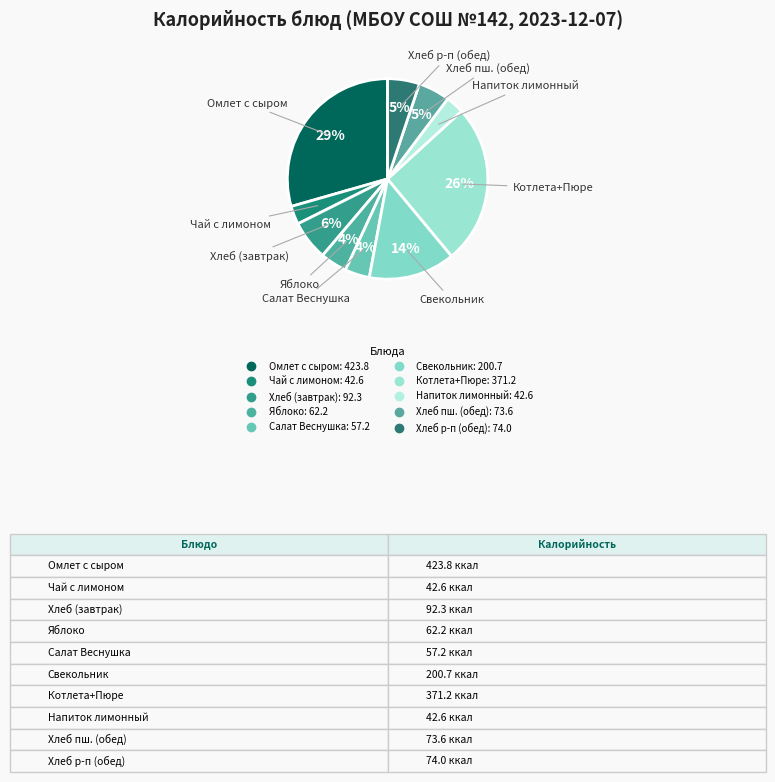

Which category has the smallest portion of the pie?

Напиток лимонный